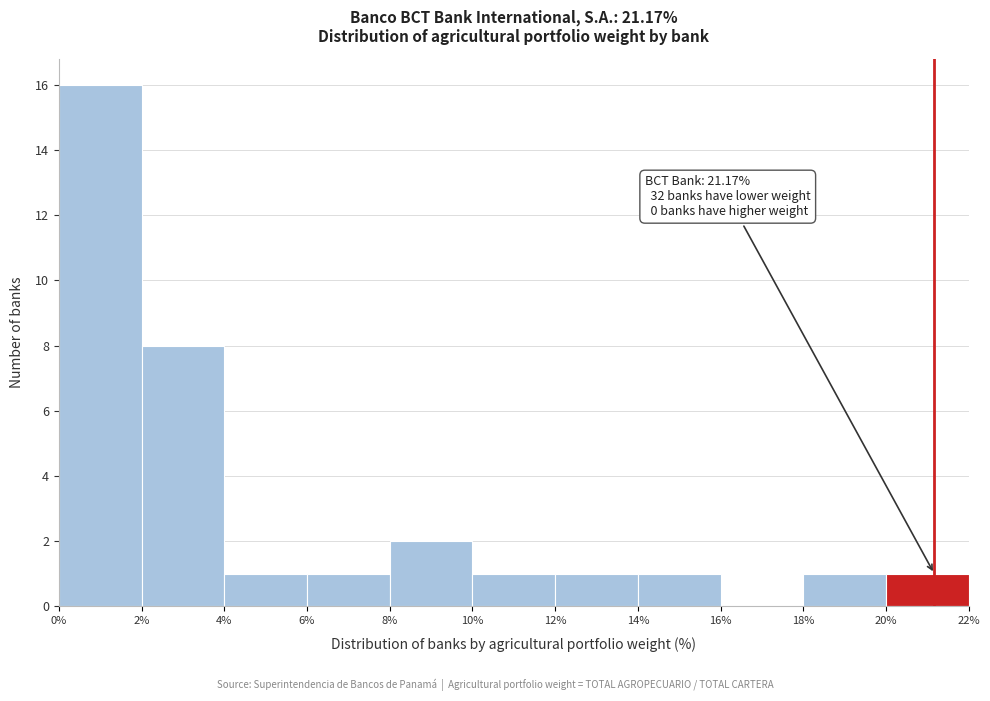

Which range on the x-axis has the tallest bar?

0% to 2%